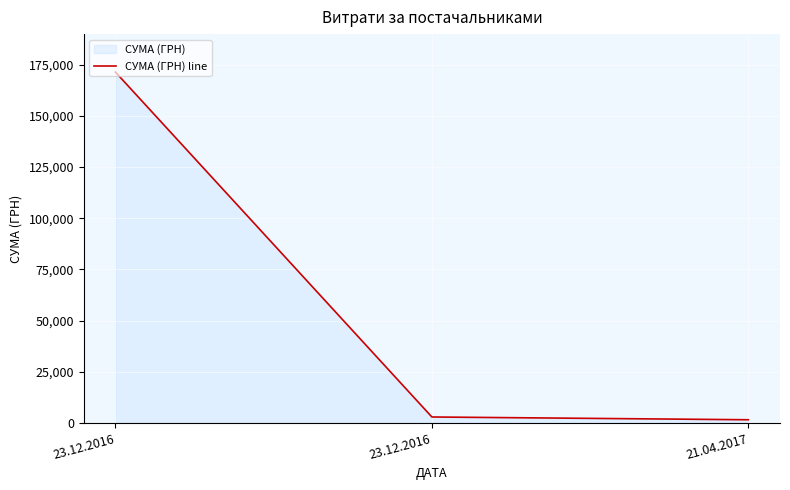

What is the smallest value displayed?

1550.5